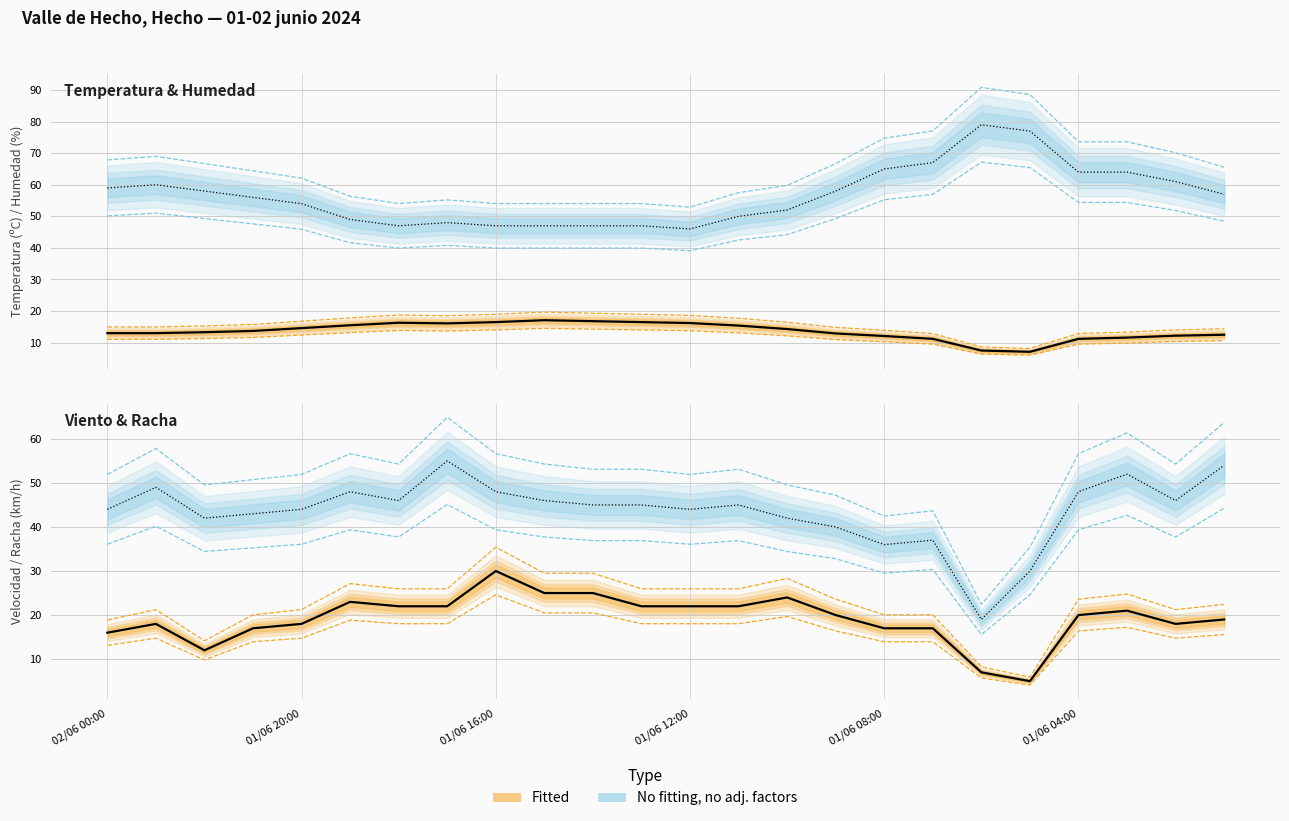

How many lines are shown in the chart?

4